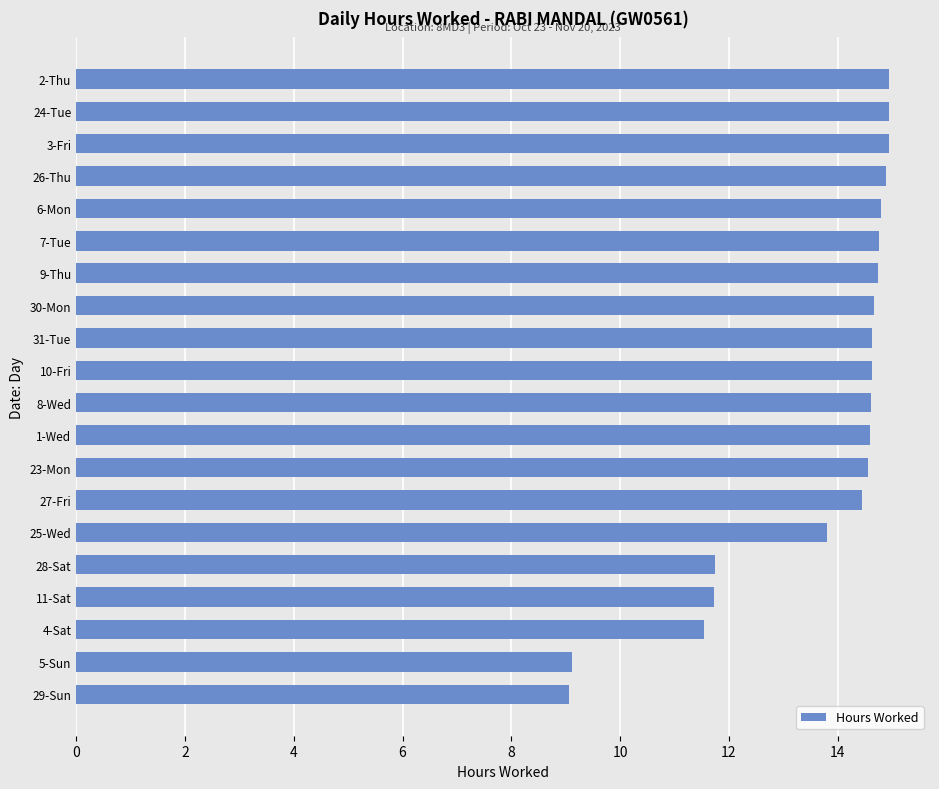

What is the minimum value shown in the chart?

9.1